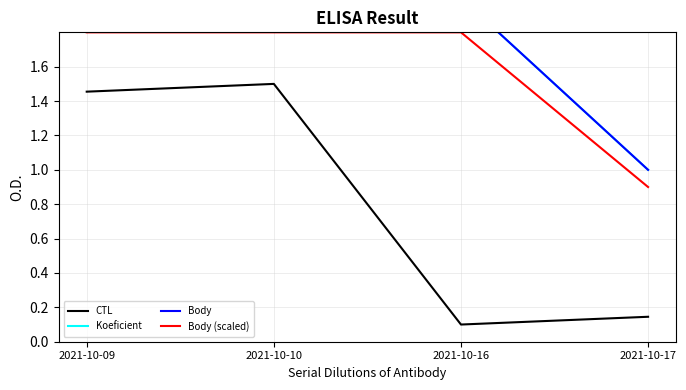

Which series has the largest total across all categories?

Koeficient